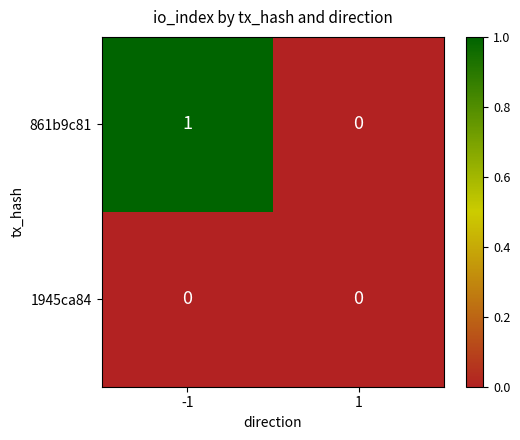

How many data points does each series have?

2